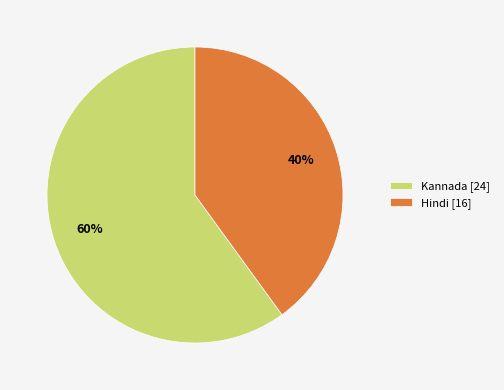

Do Hindi [16] and Kannada [24] together represent more than half of the pie?

Yes